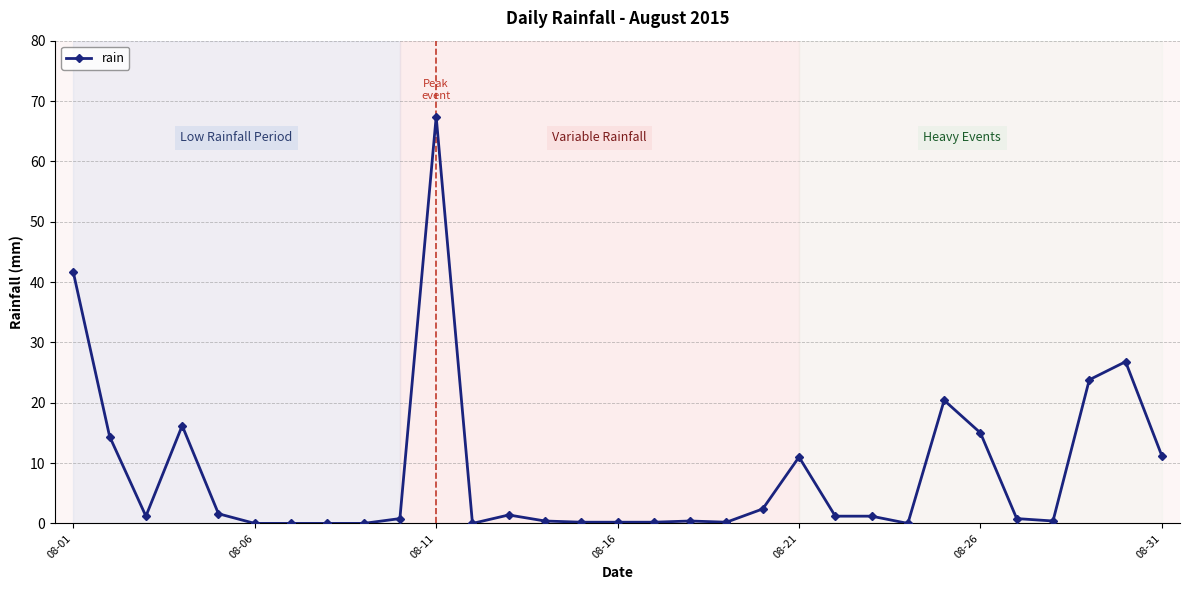

Is this an area chart (filled region under the line)?

No